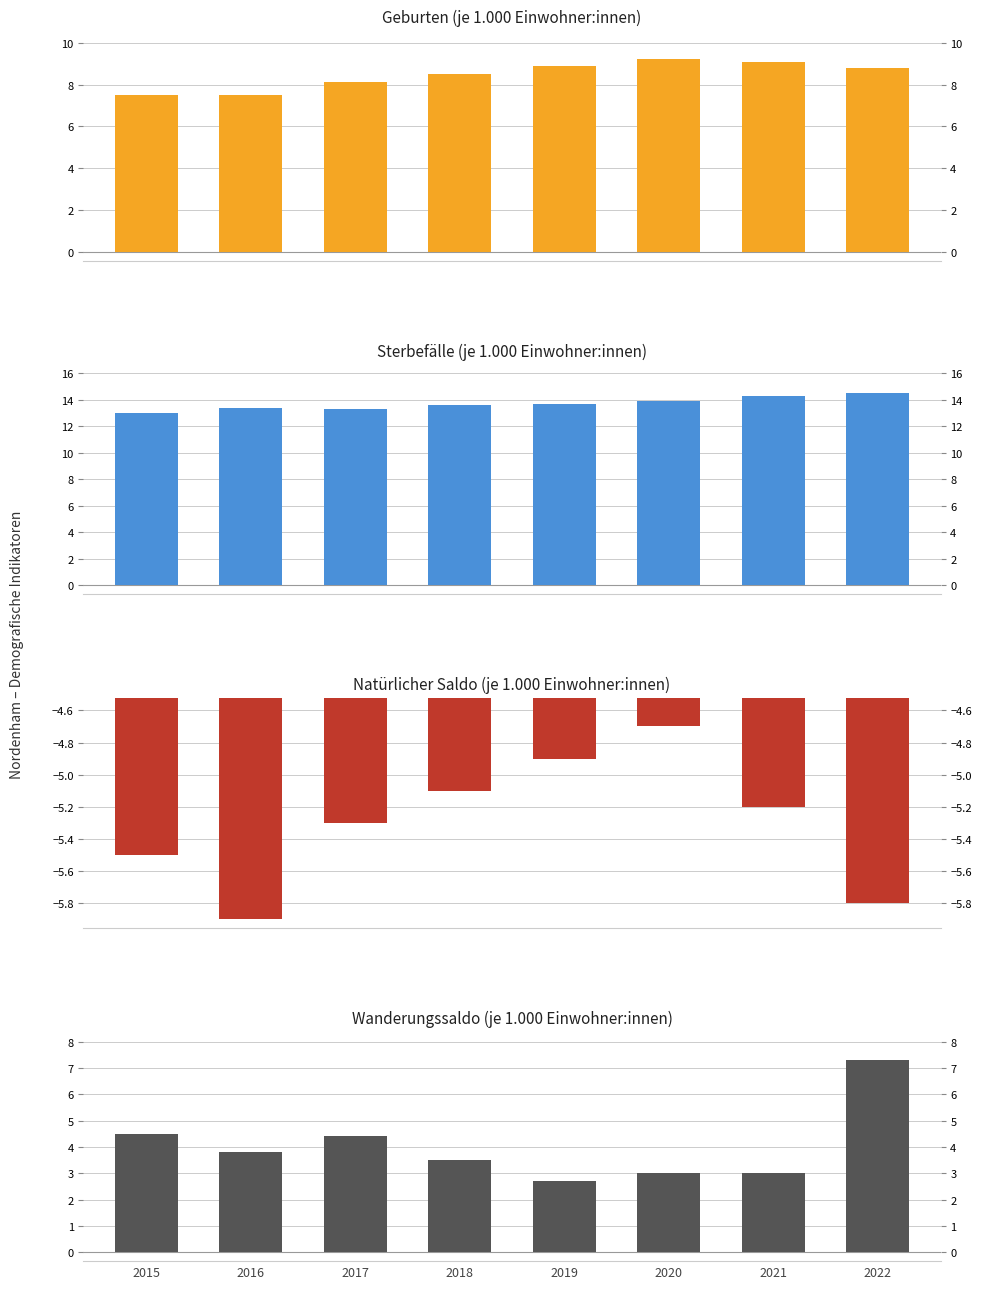

What is the average value of the Wanderungssaldo (je 1.000 Einwohner:innen) series?

4.0